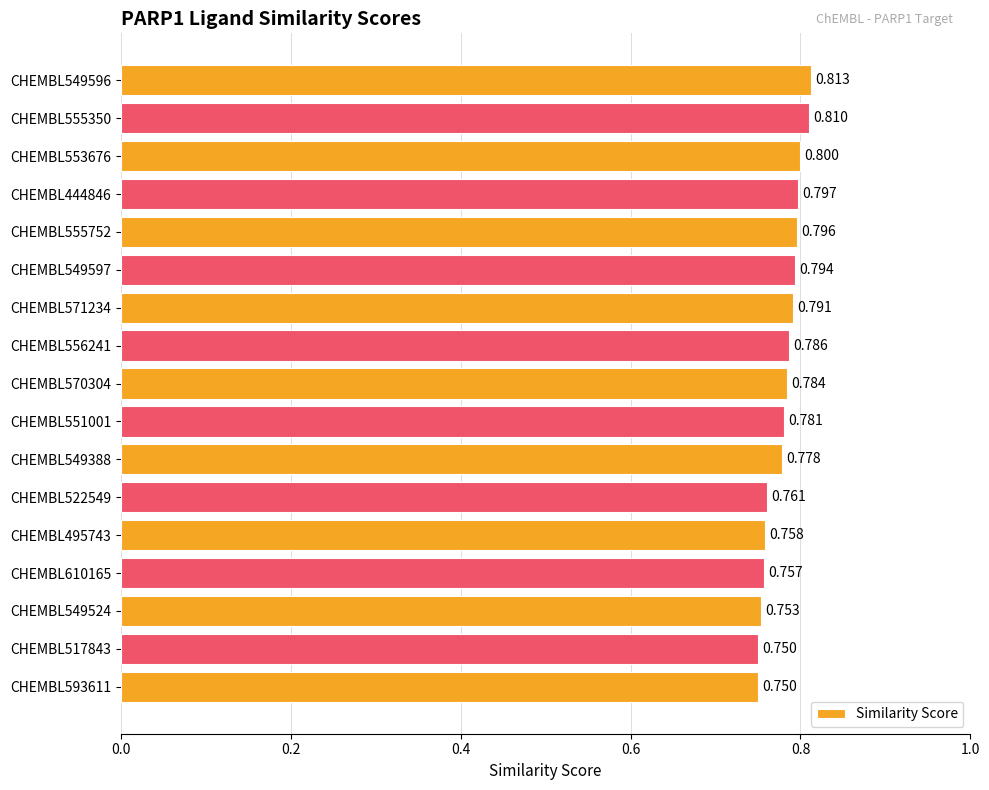

Are the bars horizontal?

Yes